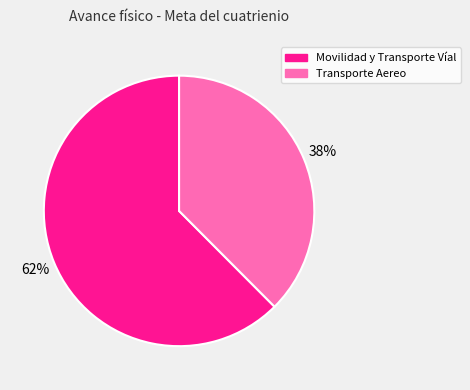

Is Movilidad y Transporte Víal the majority of the pie?

Yes